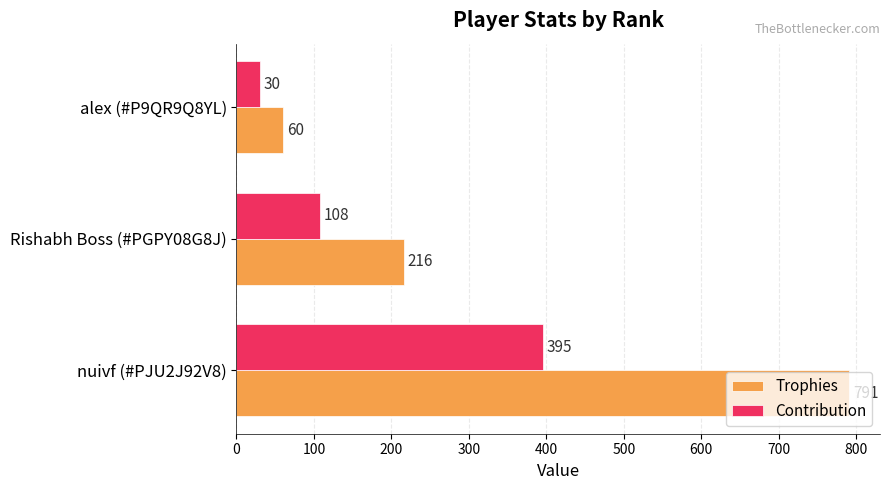

Rank the series at Rishabh Boss (#PGPY08G8J) from highest to lowest value.

Trophies, Contribution